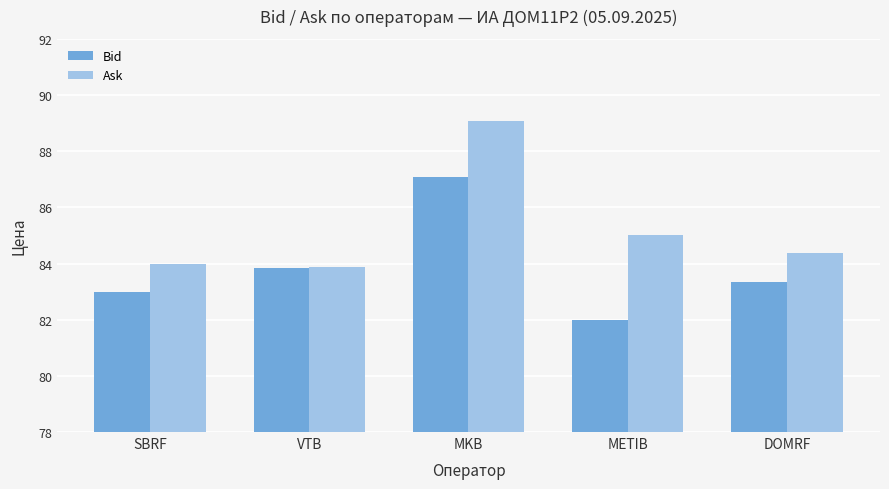

Which series has the largest total across all categories?

Ask